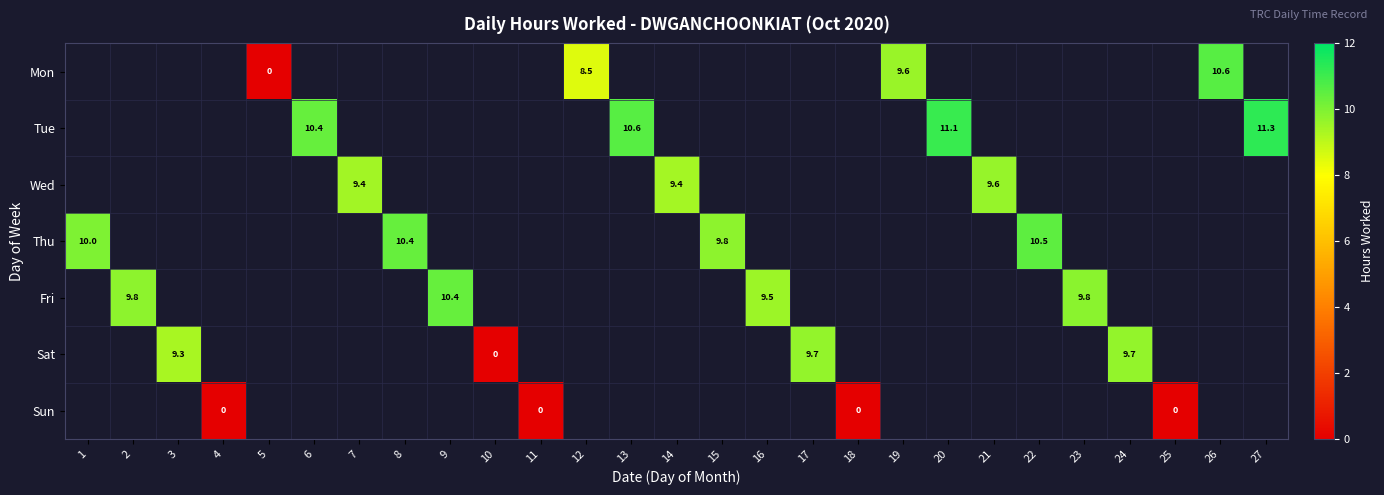

The Sat series shows 9.3 at 3. True or false?

True